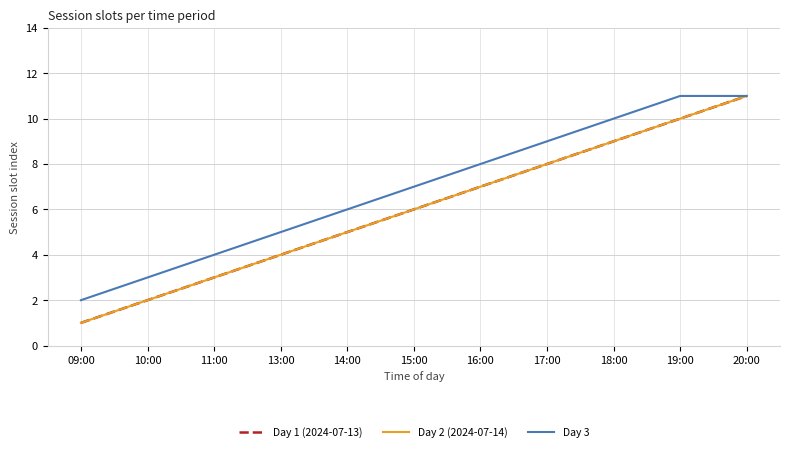

Rank the series by their maximum value, from highest to lowest.

Day 1 (2024-07-13), Day 2 (2024-07-14), Day 3